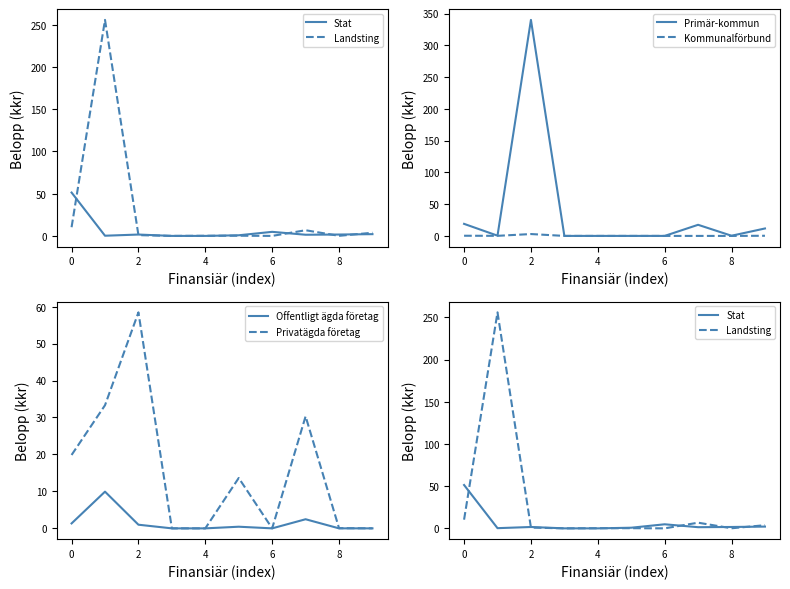

How many lines are shown in the chart?

6